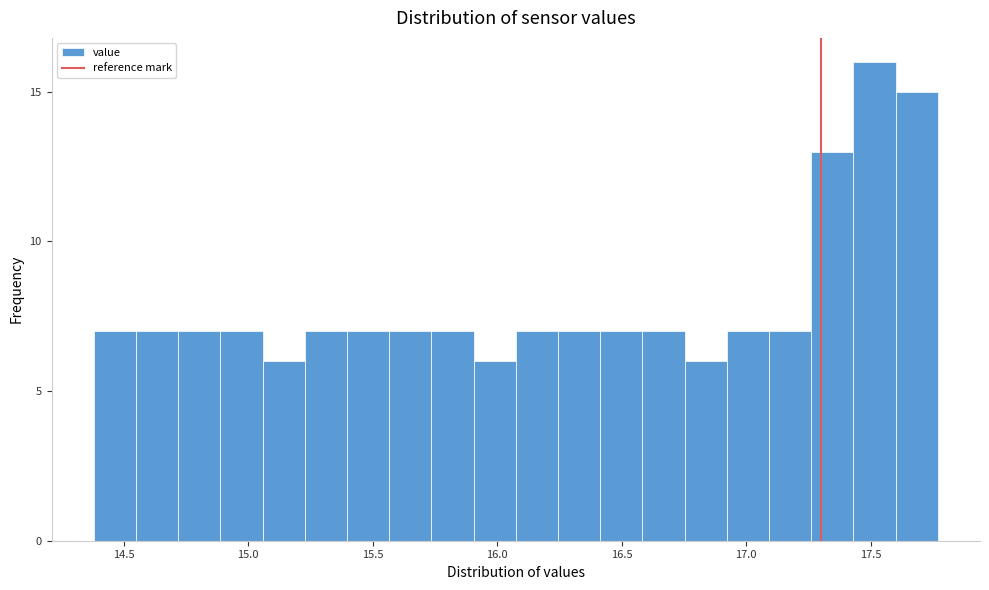

Around what value on the x-axis is the tallest bar? Give the approximate position of its centre, as read against the axis.

17.50